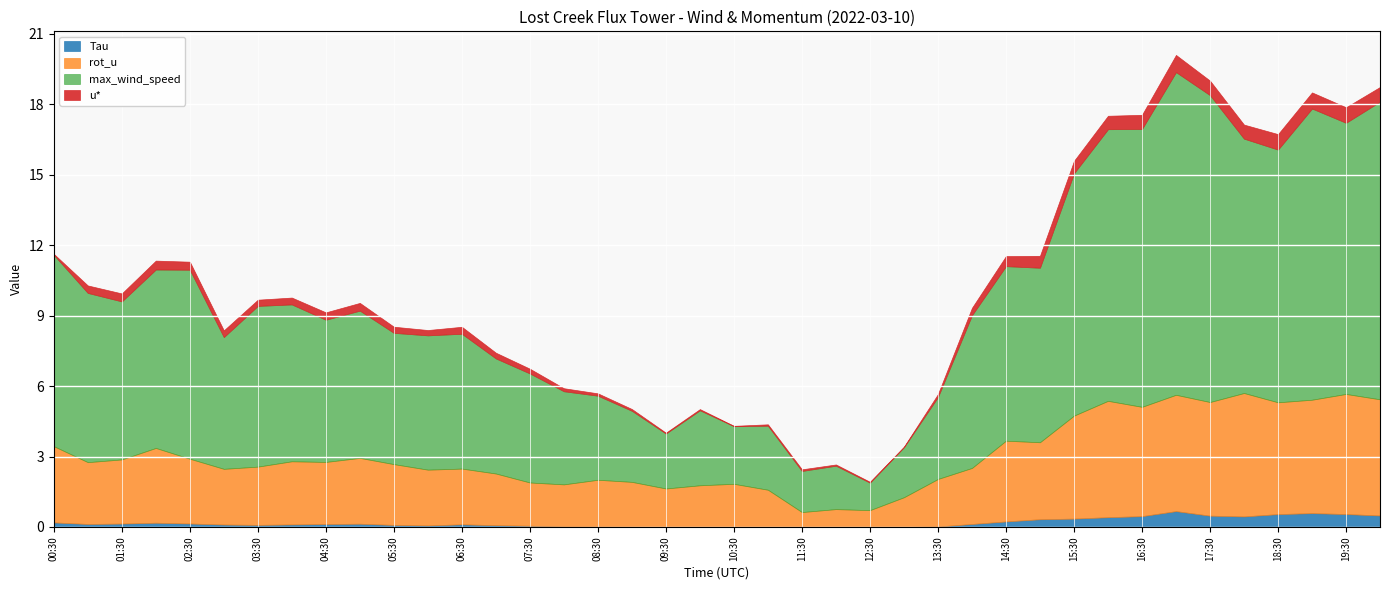

Is it true that Tau equals 0.5 at 16:30?

True